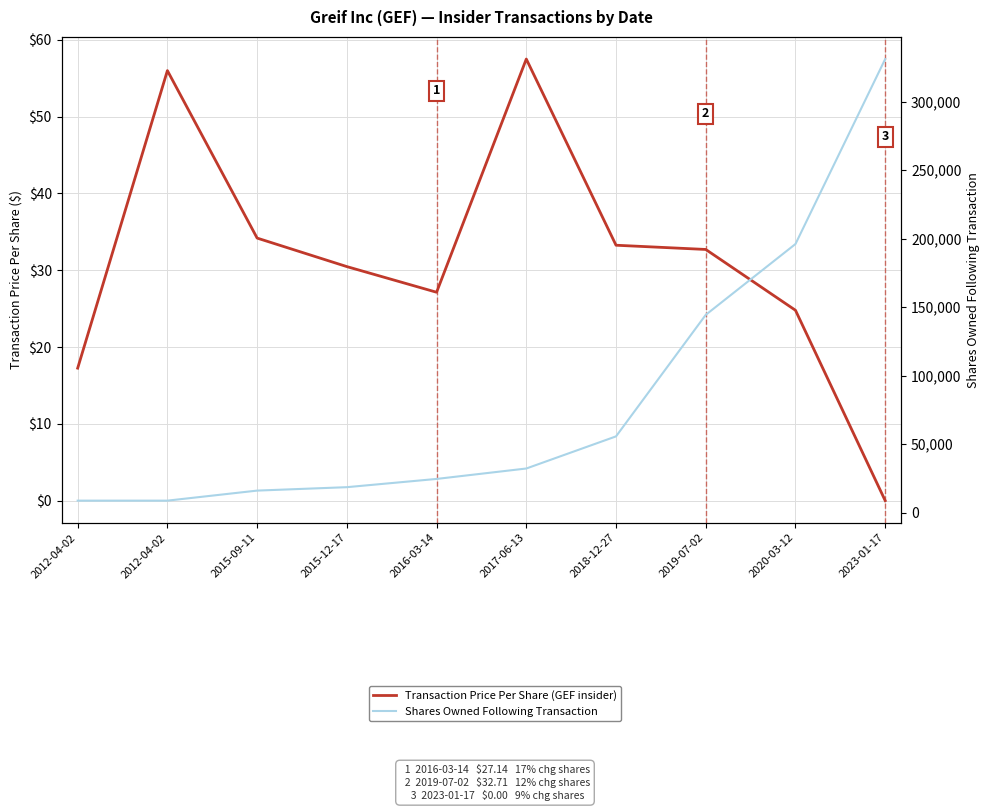

How many series are shown in this chart?

2